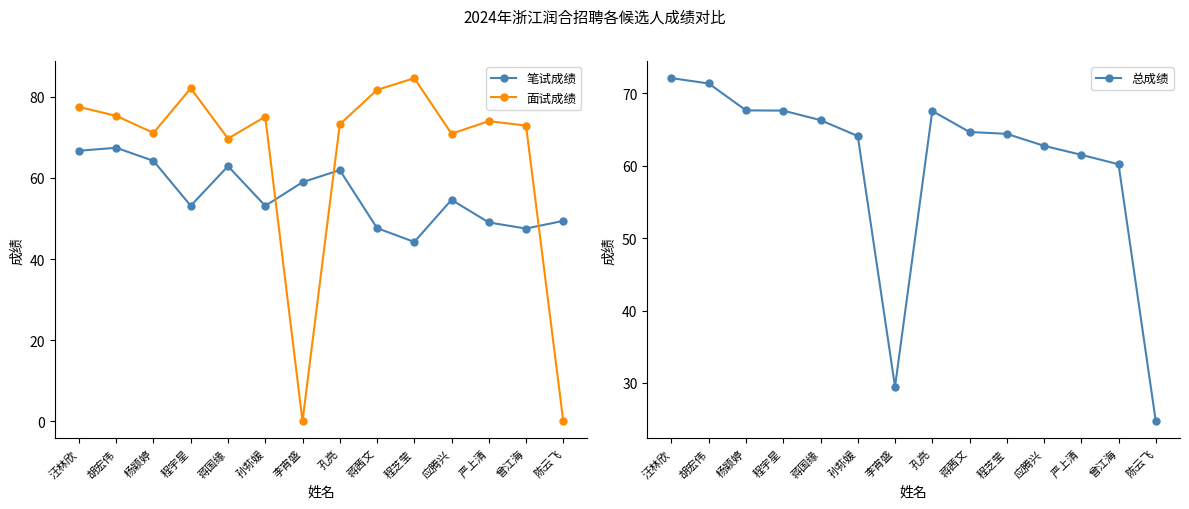

In 面试成绩, how many points are lower than both neighbors (excluding endpoints)?

4